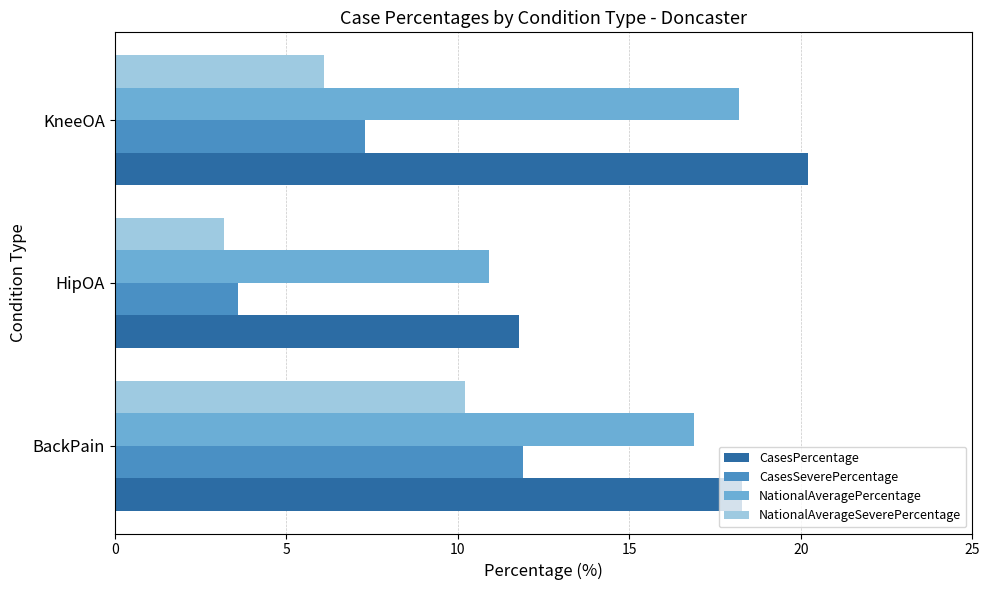

At which category is the sum across all series the highest?

BackPain